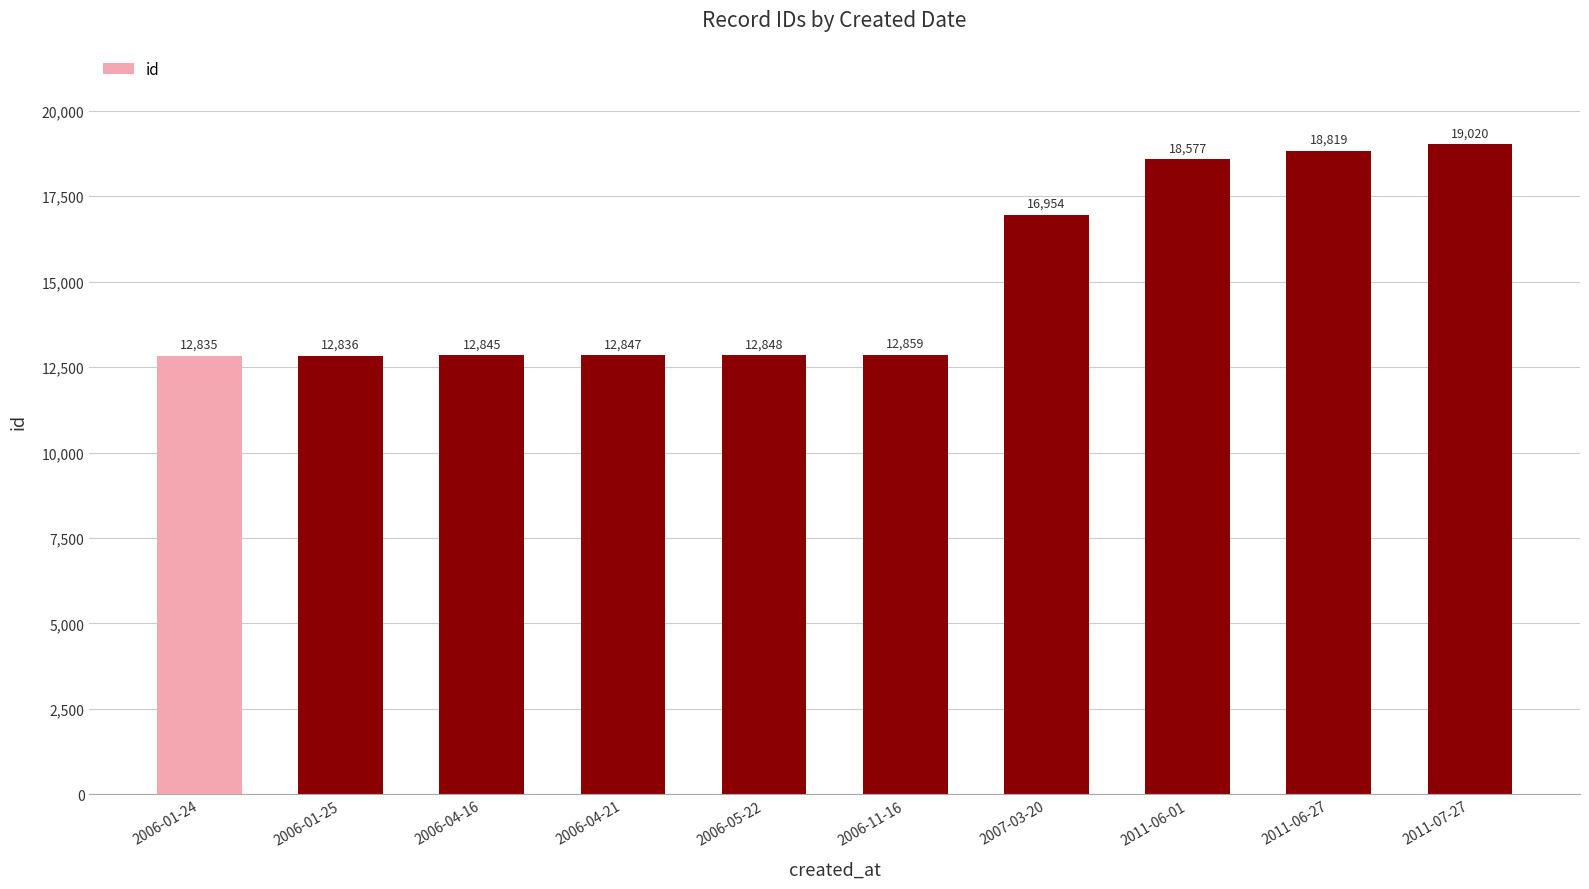

Rank the categories by value from highest to lowest.

2011-07-27, 2011-06-27, 2011-06-01, 2007-03-20, 2006-11-16, 2006-05-22, 2006-04-21, 2006-04-16, 2006-01-25, 2006-01-24